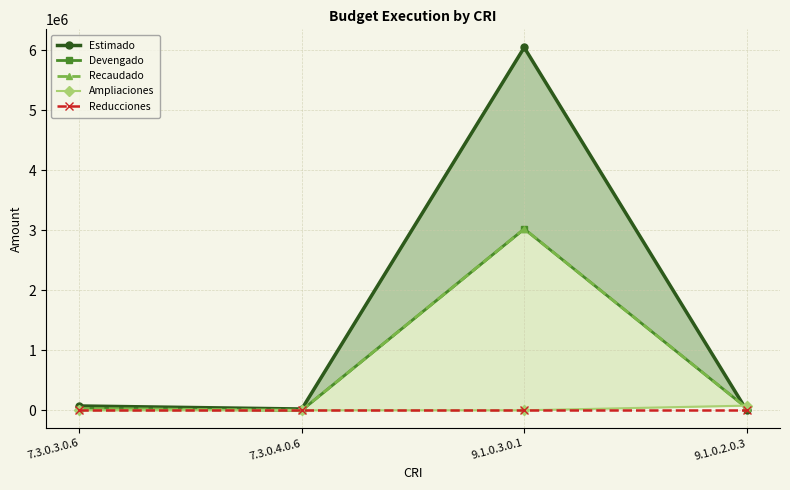

What is the total value across all series at 7.3.0.3.0.6?

131400.0